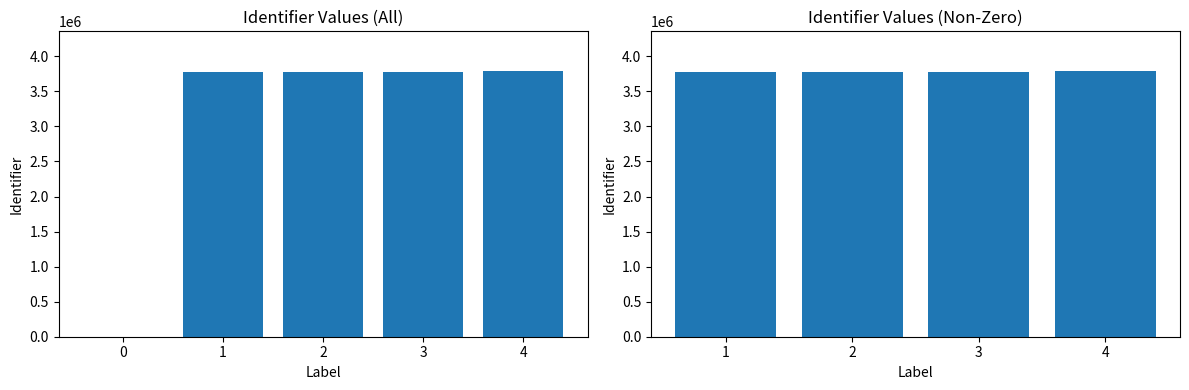

What is the sum of all values?

15132423